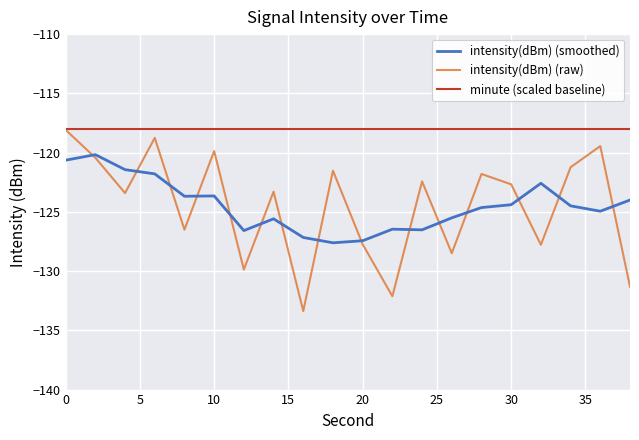

Which series has the largest total across all categories?

minute (scaled baseline)